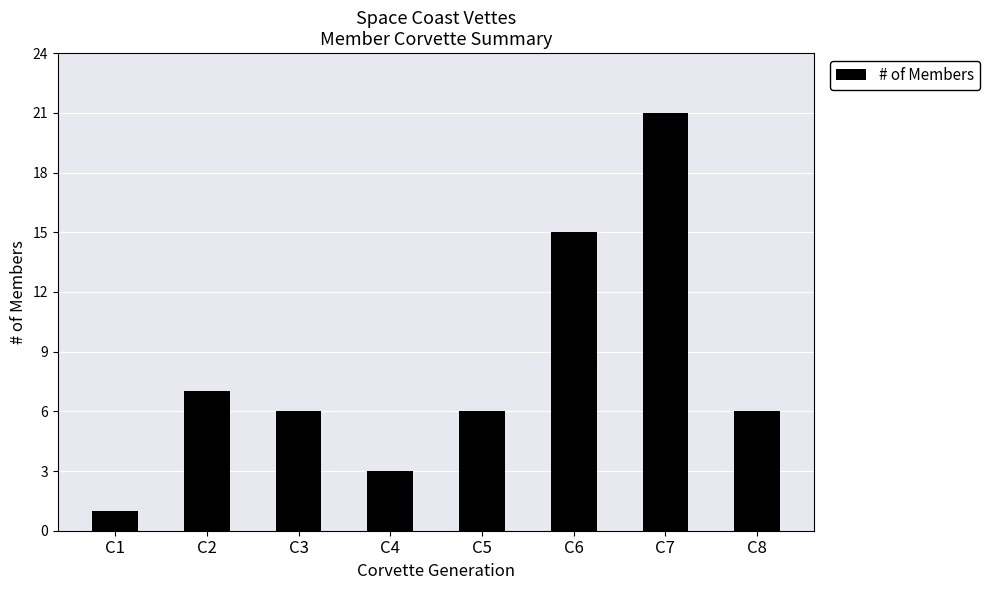

Is it true that the value at C8 is 4?

False